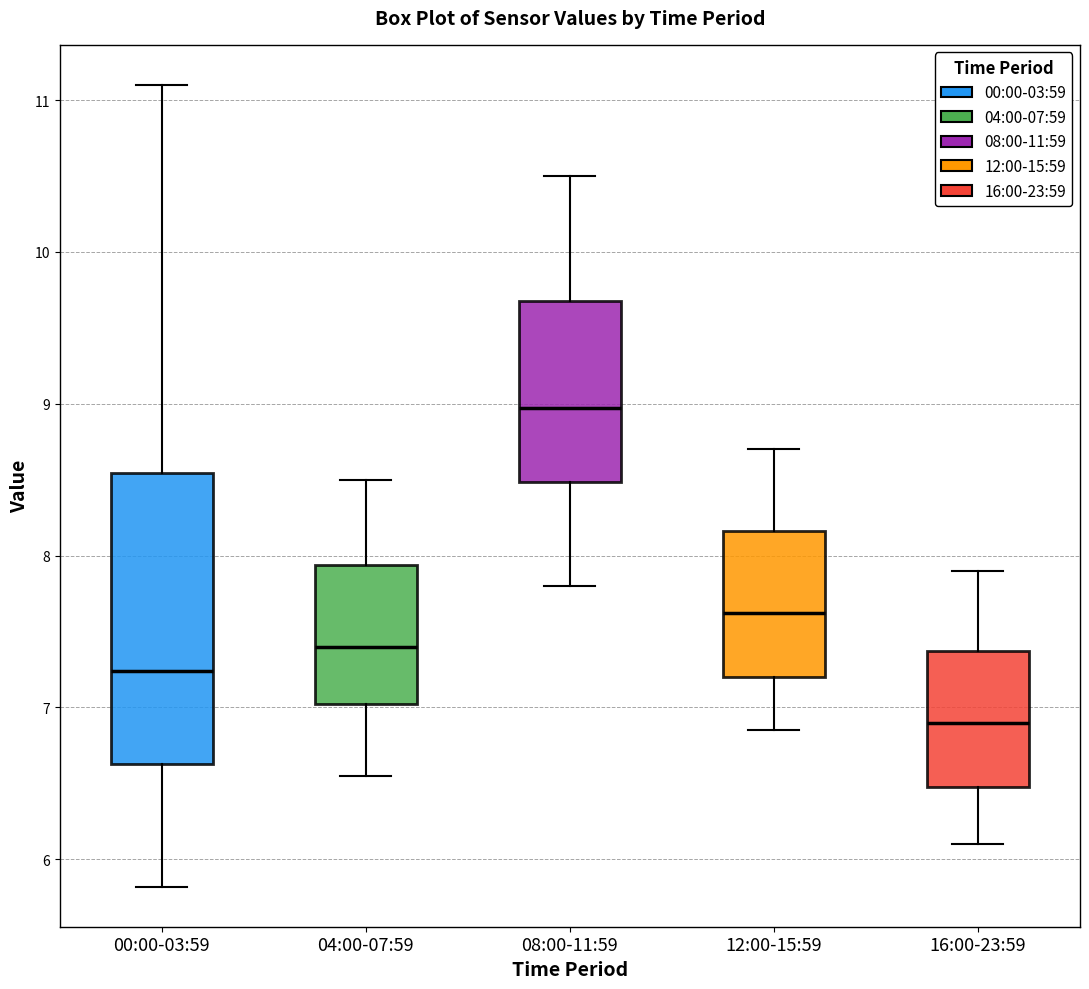

Where is the upper edge of the box for 08:00-11:59 on the y-axis? The values are not printed on the chart, so give them approximately, as read against the axis.

9.7